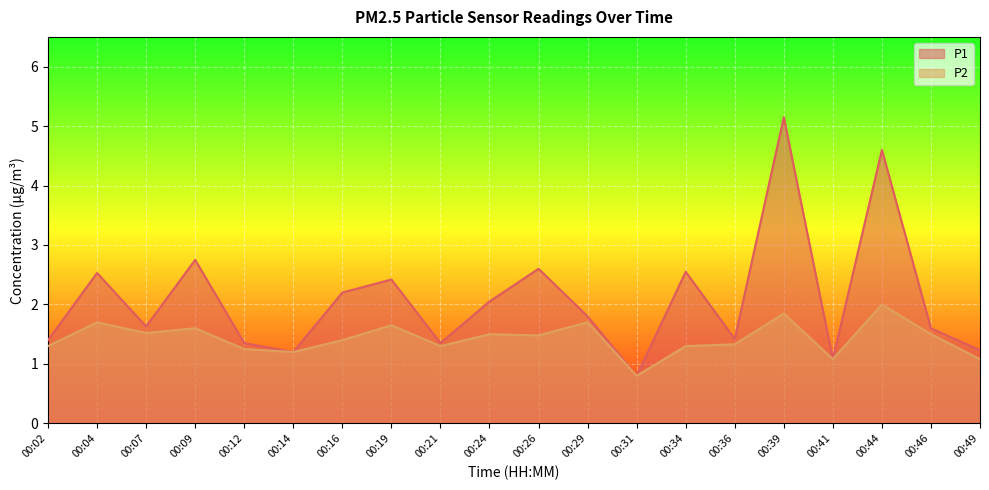

Rank the series by their maximum value, from highest to lowest.

P1, P2